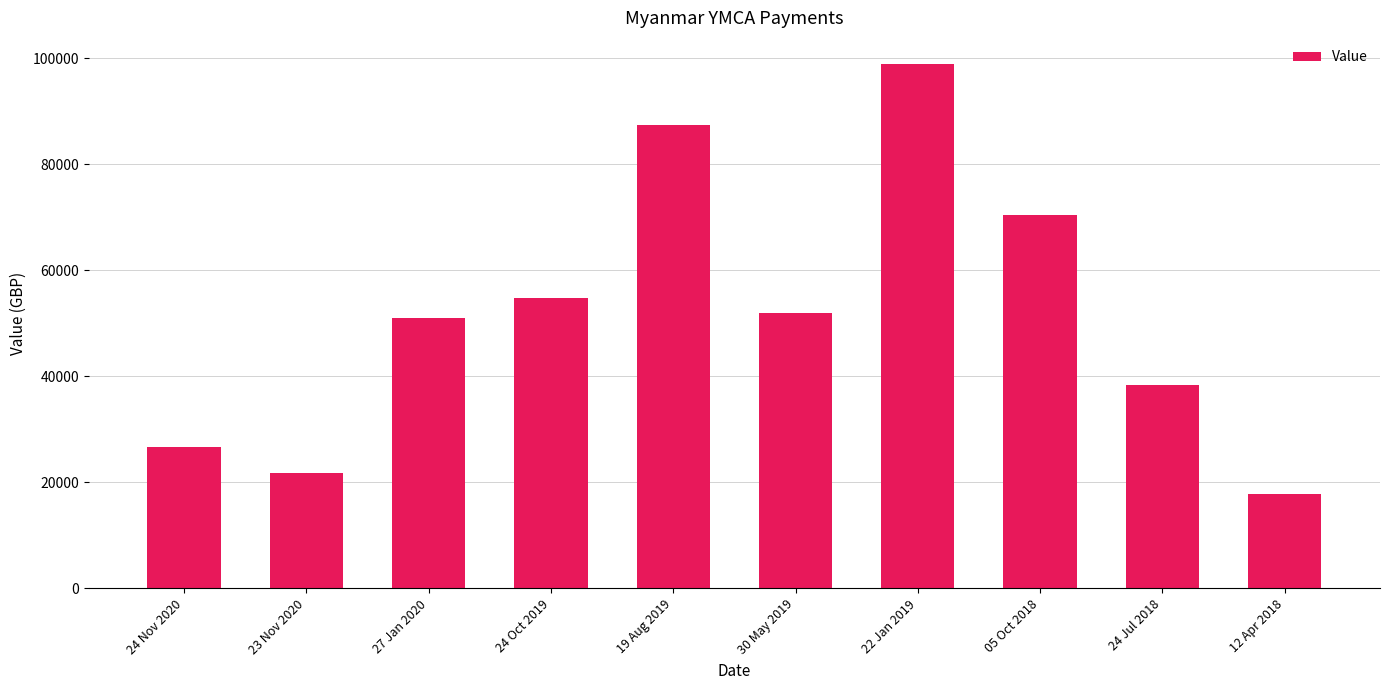

What position from the right is 24 Oct 2019?

7